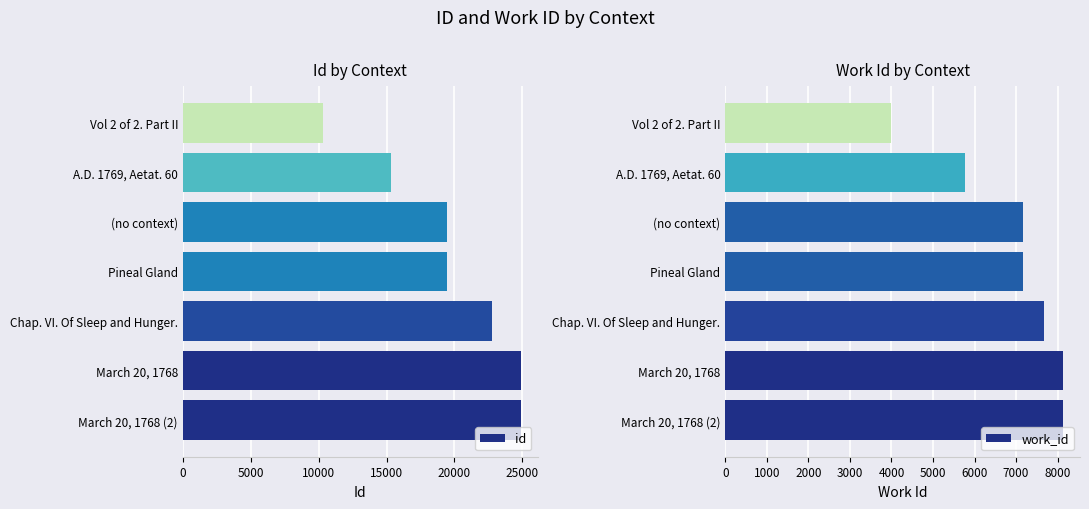

What is the difference between the maximum and minimum values in the id series?

14518